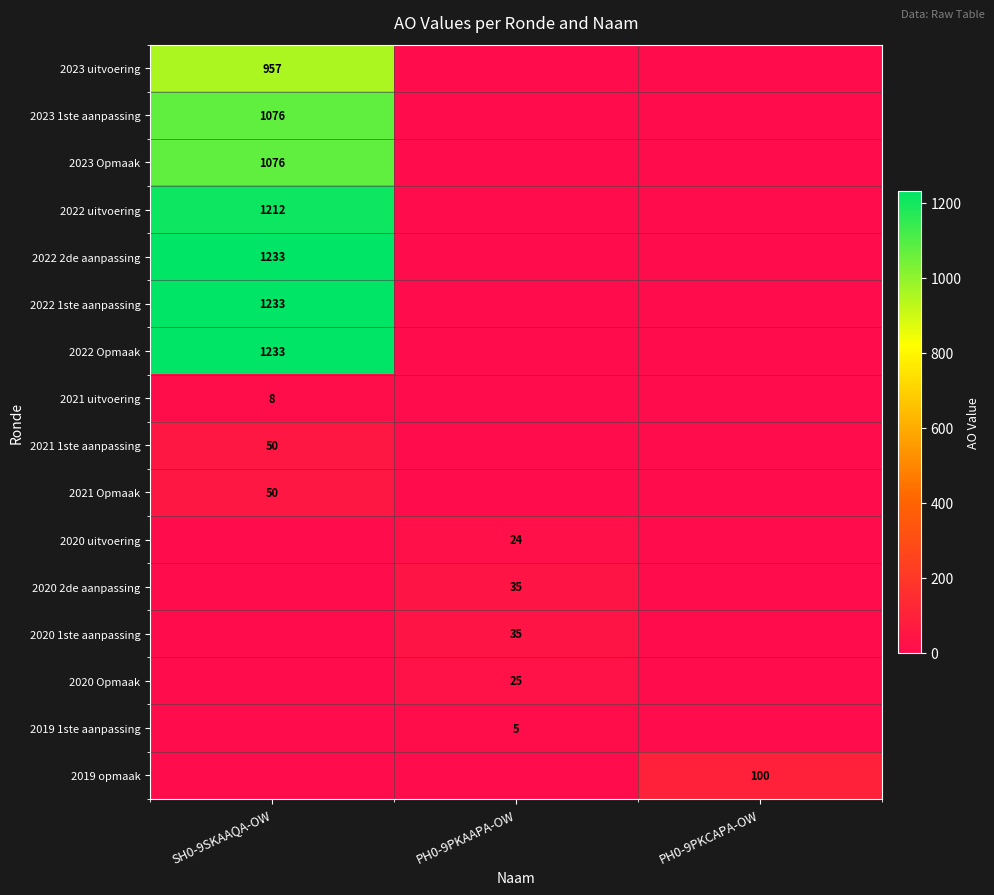

Is it true that 2020 Opmaak equals 8 at PH0-9PKAAPA-OW?

False